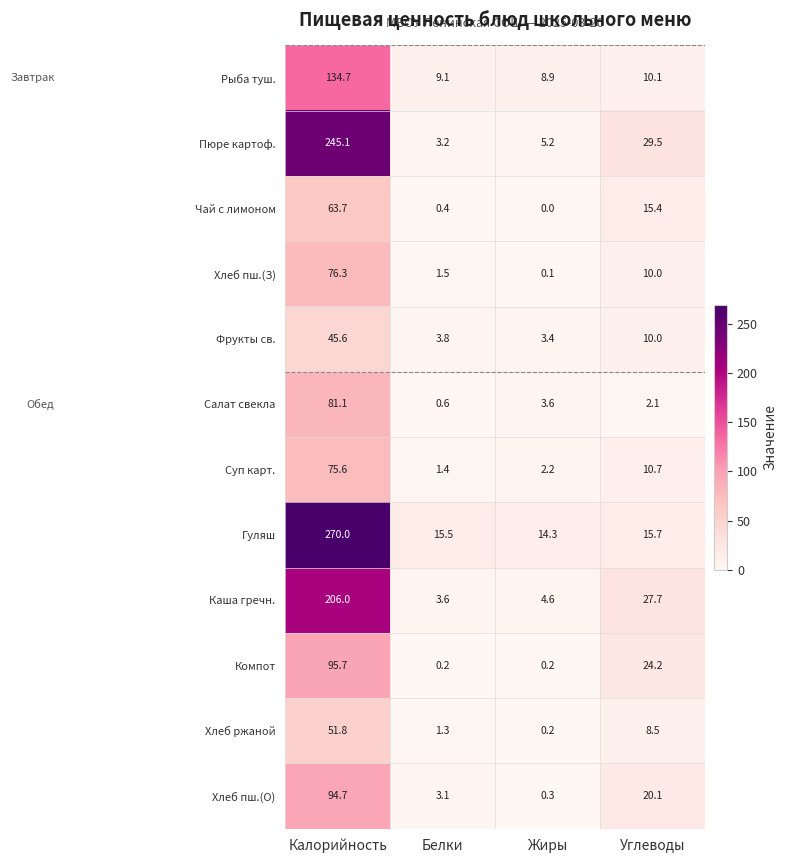

Which series has the largest total across all categories?

Гуляш